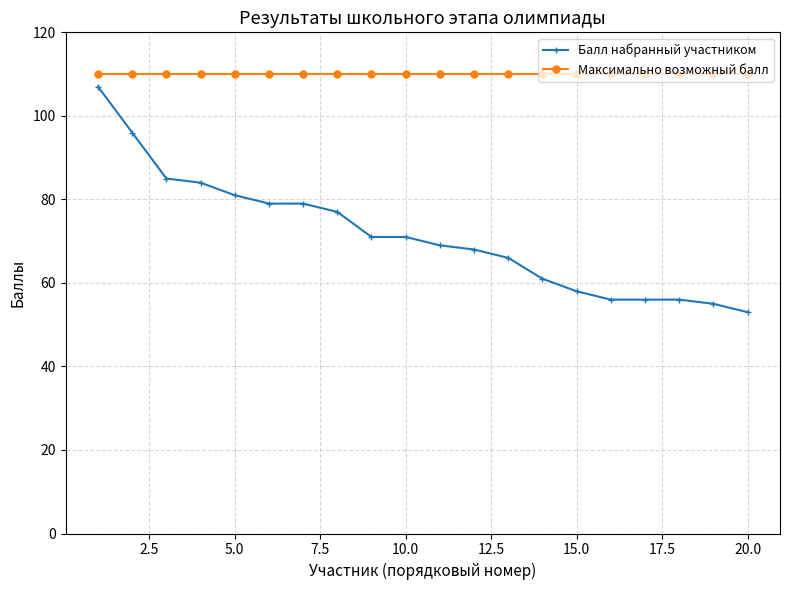

What is the difference between the maximum and minimum values in the Балл набранный участником series?

54